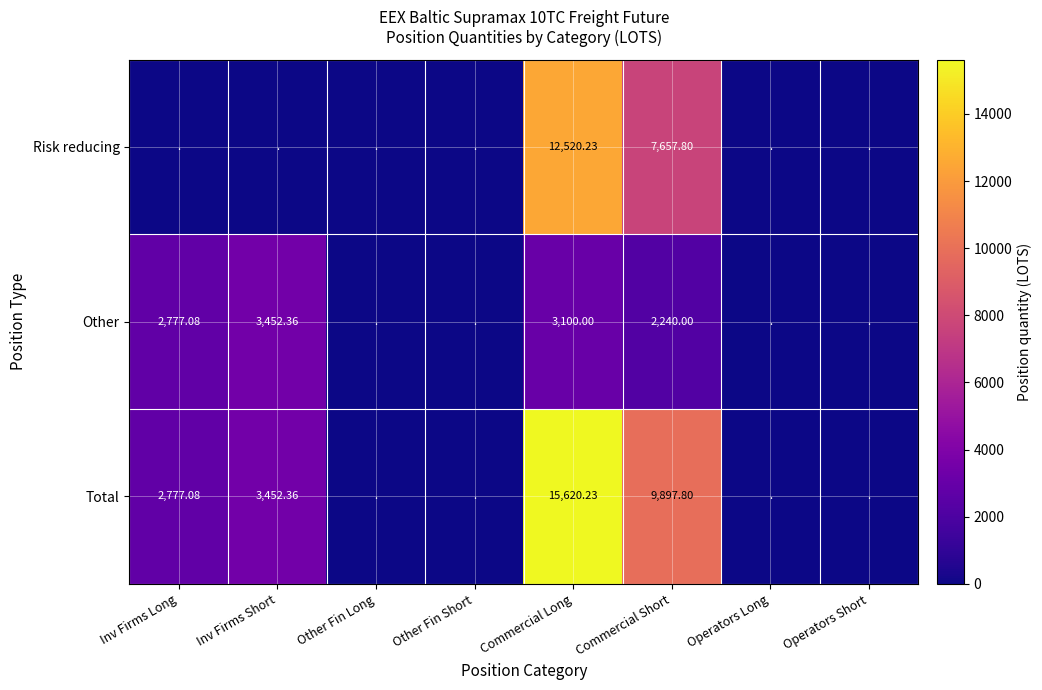

Rank the series at Inv Firms Short from lowest to highest value.

Risk reducing, Other, Total